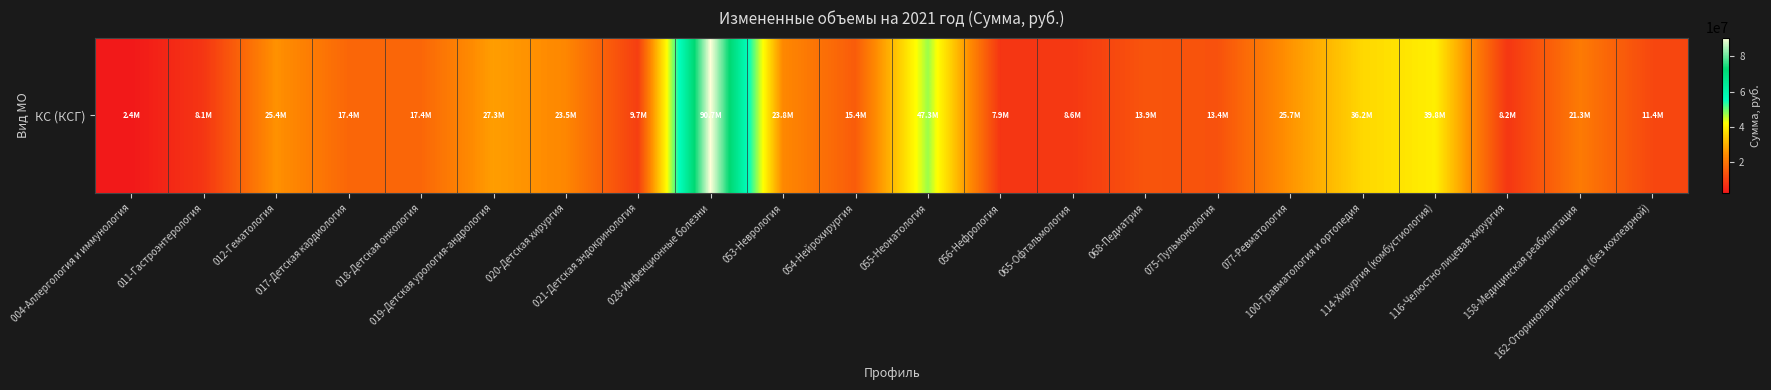

What is the sum of the values at 004-Аллергология и иммунология and 019-Детская урология-андрология?

29748045.6